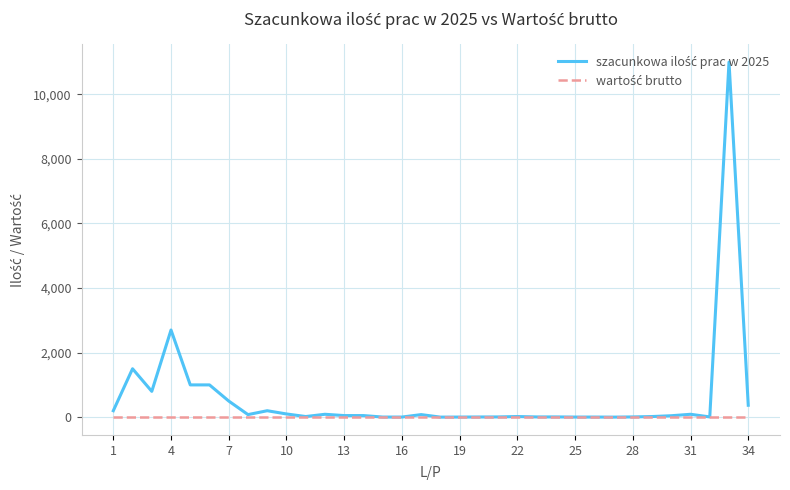

Reading left to right, transcribe all the data shown in this chart.

szacunkowa ilość prac w 2025: 200	1500	800	2700	1000	1000	500	80	200	100	20	90	50	50	4	4	80	2	4	6	8	20	8	8	4	4	2	8	20	45	90	8	11000	370
wartość brutto: 0	0	0	0	0	0	0	0	0	0	0	0	0	0	0	0	0	0	0	0	0	0	0	0	0	0	0	0	0	0	0	0	0	0